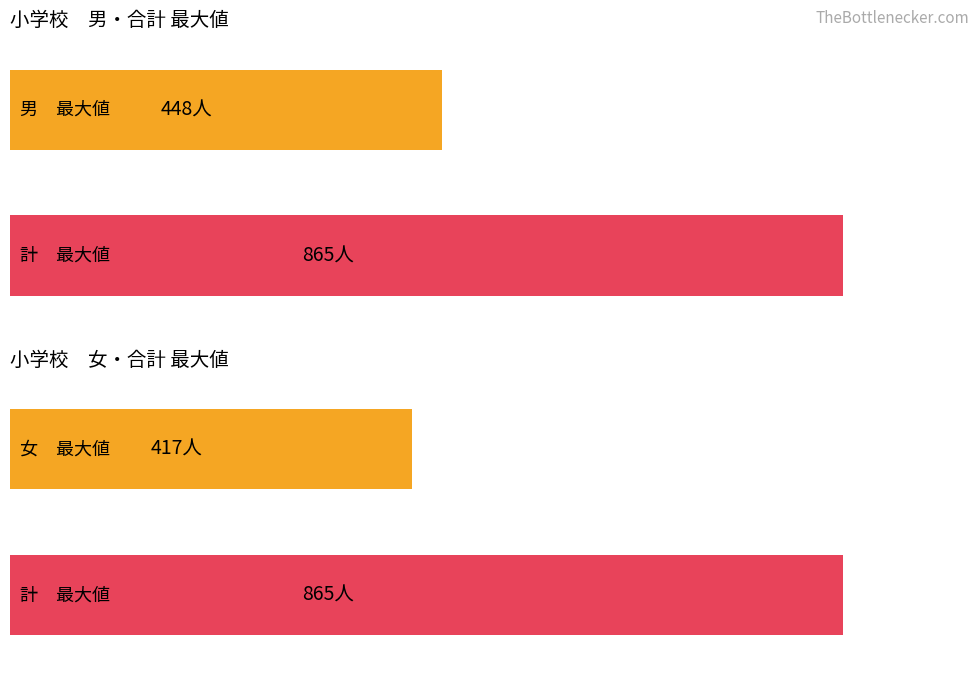

At 本宿小学校, list the series in order from largest to smallest.

計, 男, 女